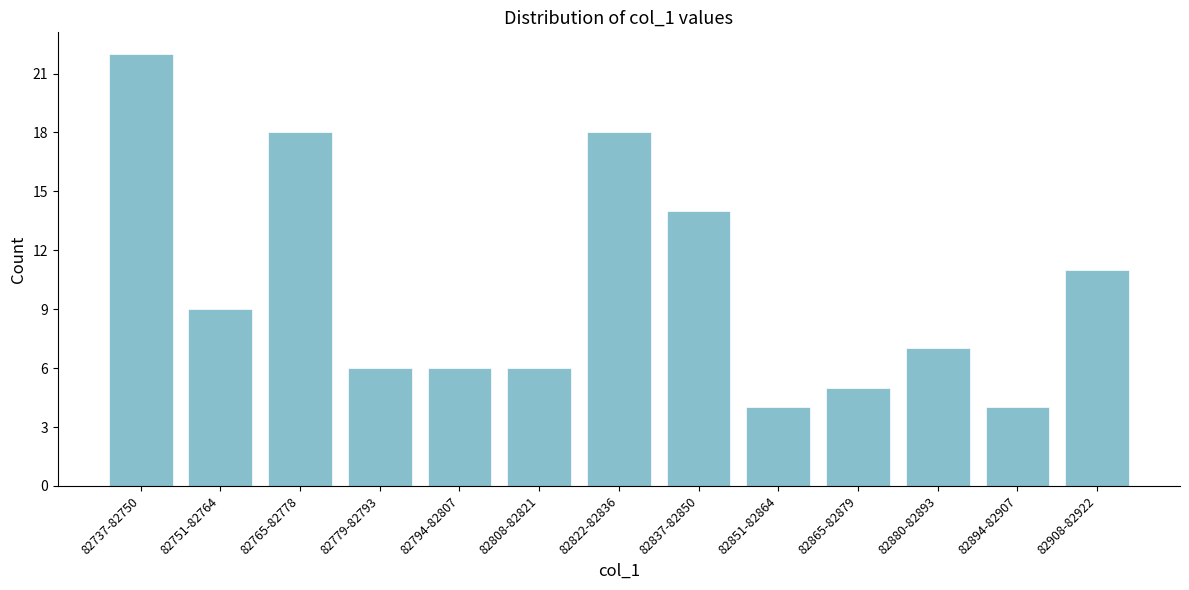

Reading left to right, list all the values displayed in this chart.

82737-82750=22	82751-82764=9	82765-82778=18	82779-82793=6	82794-82807=6	82808-82821=6	82822-82836=18	82837-82850=14	82851-82864=4	82865-82879=5	82880-82893=7	82894-82907=4	82908-82922=11